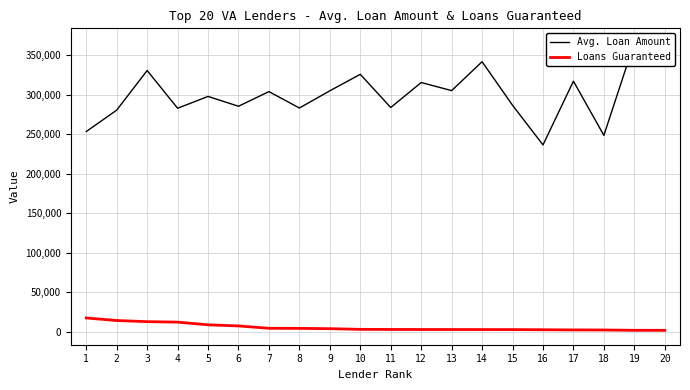

How many series are shown in this chart?

2